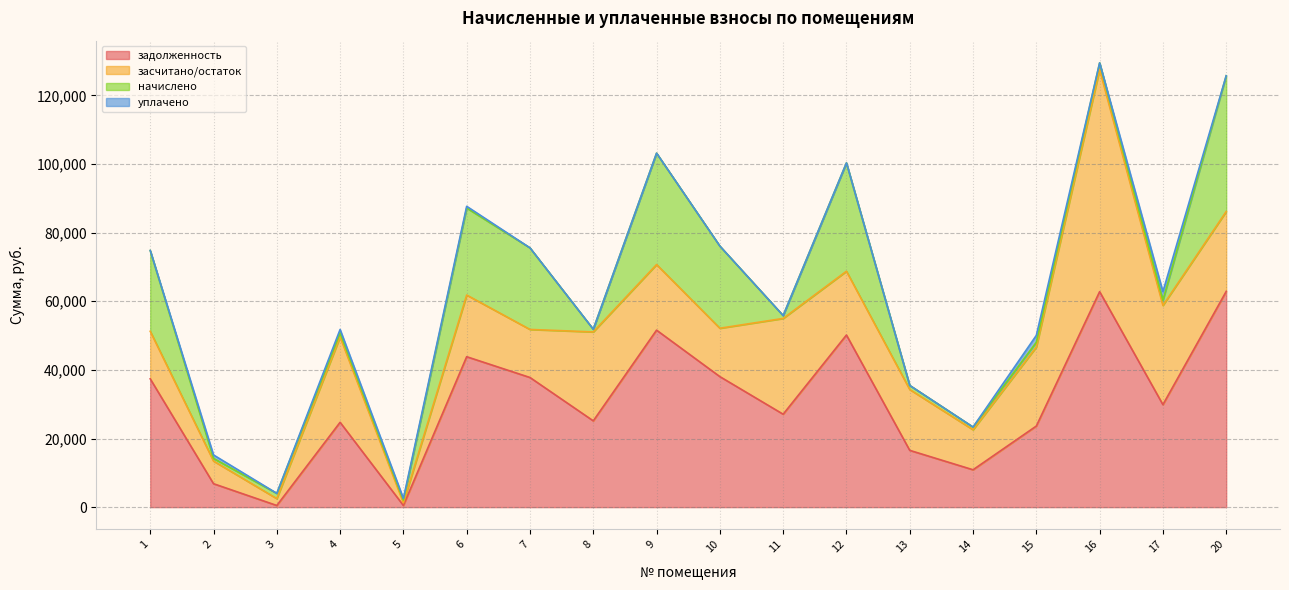

List the series in order of their overall mean, lowest first.

начислено, уплачено, засчитано/остаток, задолженность